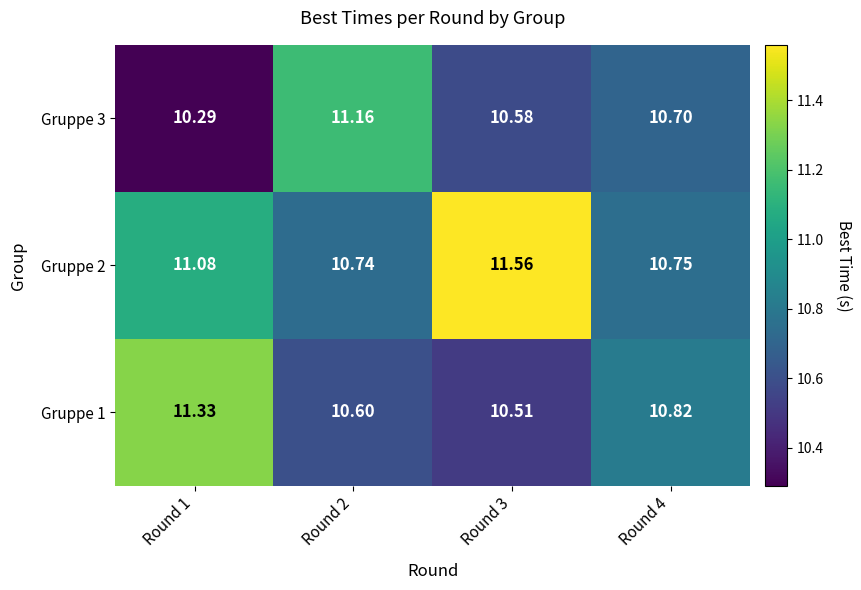

At Round 2, list the series in order from largest to smallest.

Gruppe 3, Gruppe 2, Gruppe 1